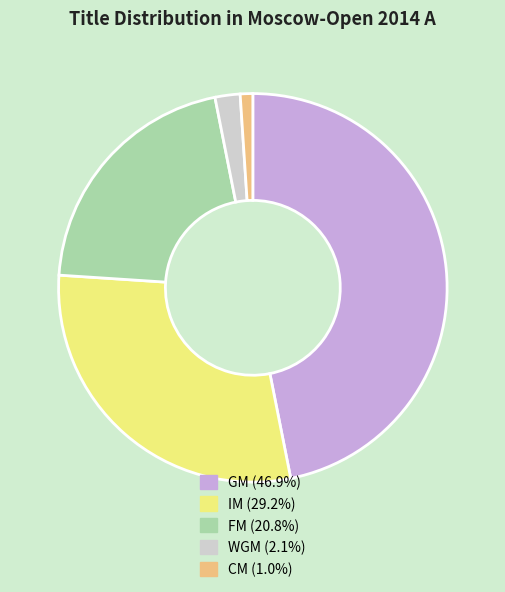

Count the number of slices in the pie.

5